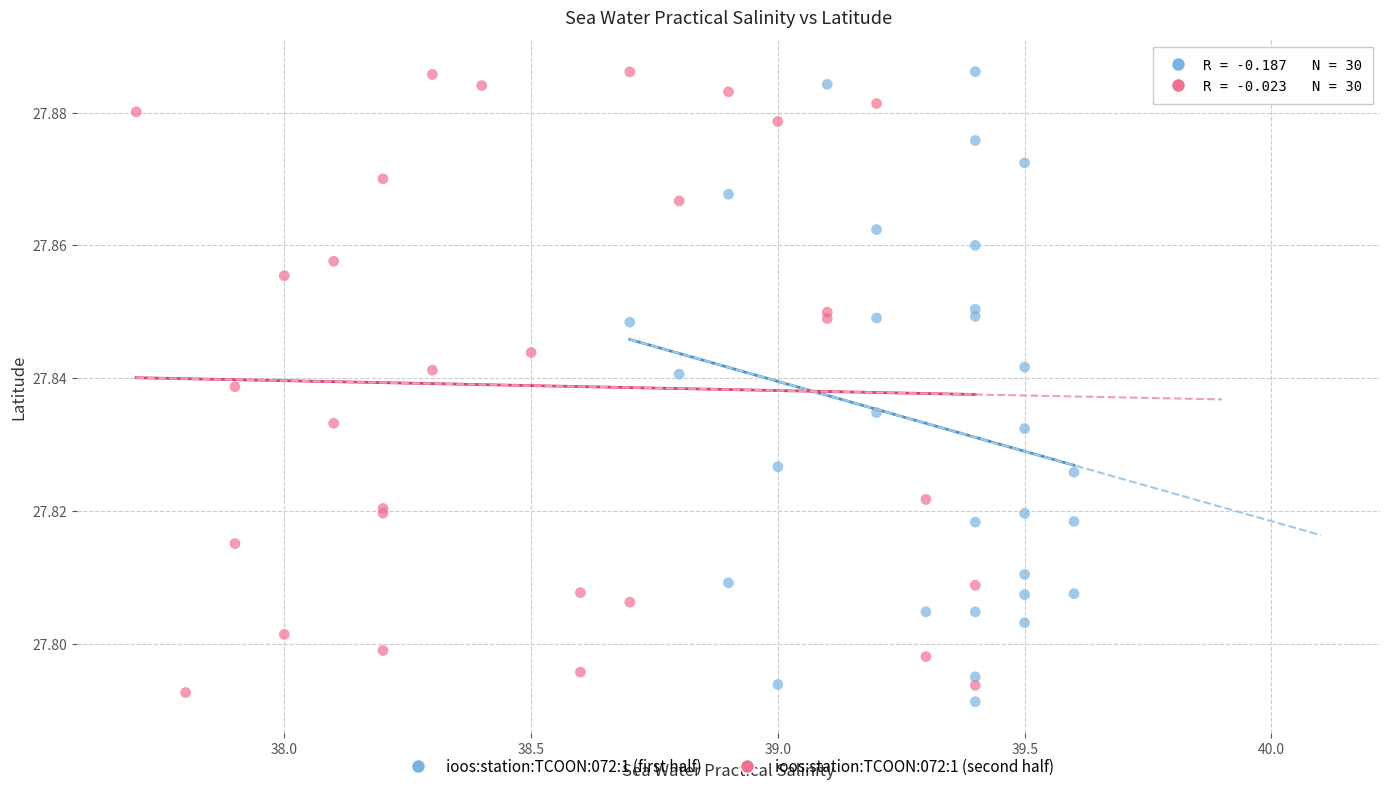

What are all the series names shown in the legend?

ioos:station:TCOON:072:1 (first half), ioos:station:TCOON:072:1 (second half)